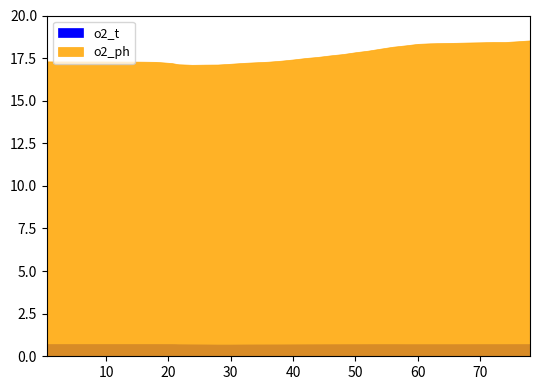

True or false: o2_ph has a value of 4.0 at 12.0.

False